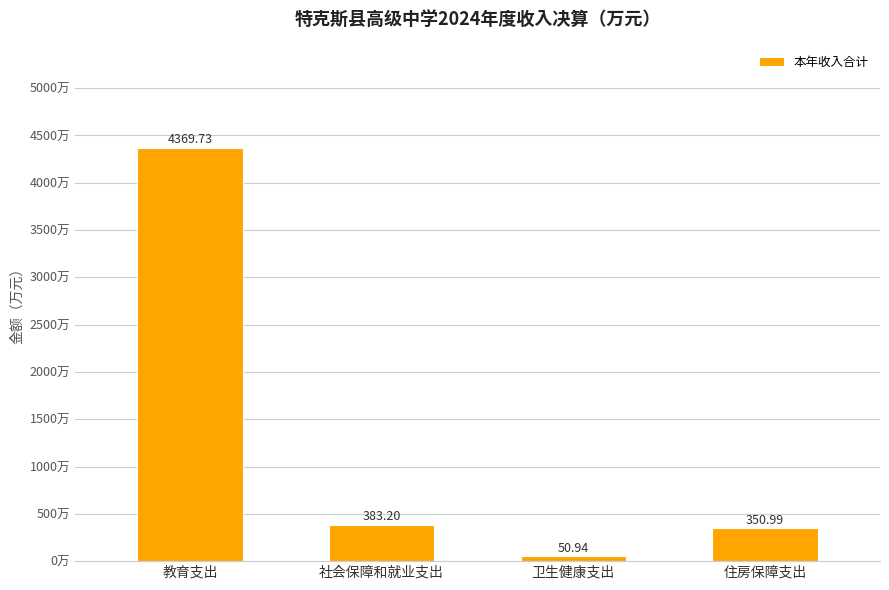

What is the sum of the values at 社会保障和就业支出 and 教育支出?

4752.9